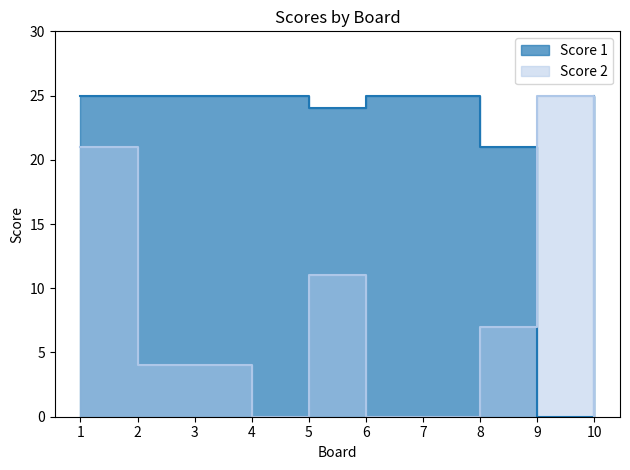

At which label does Score 2 reach its minimum?

4